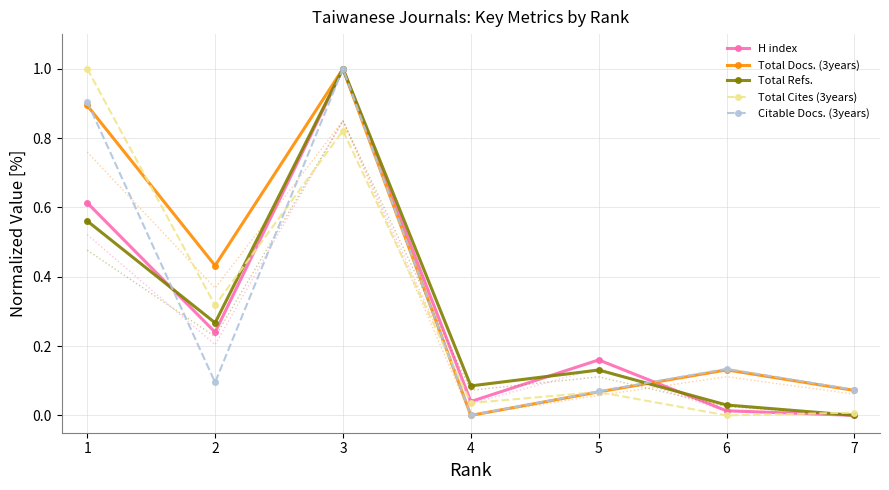

True or false: Total Refs. has a value of 0.2 at 5.

False